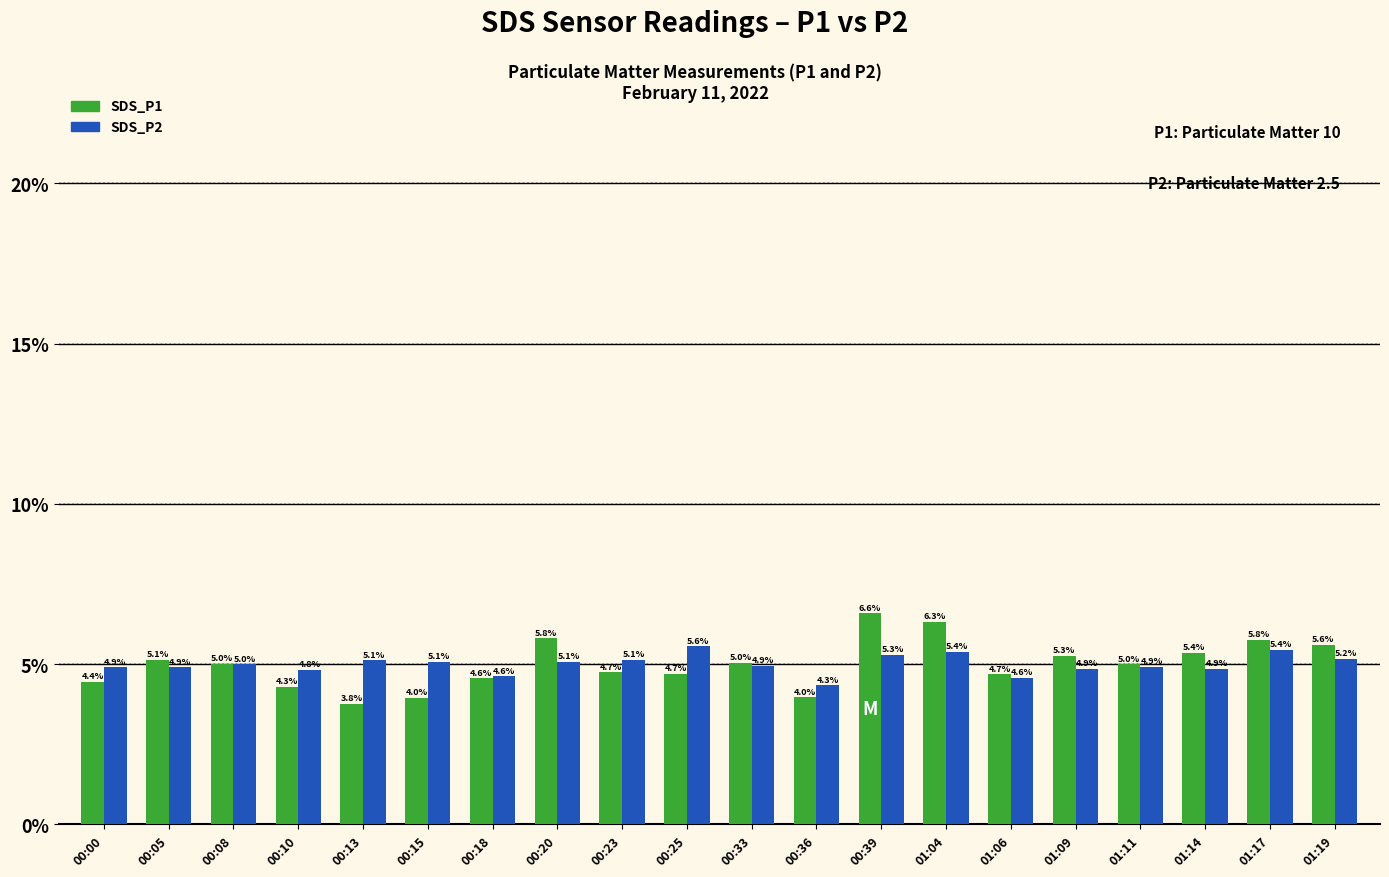

Read the SDS_P2 value at 01:06.

4.6